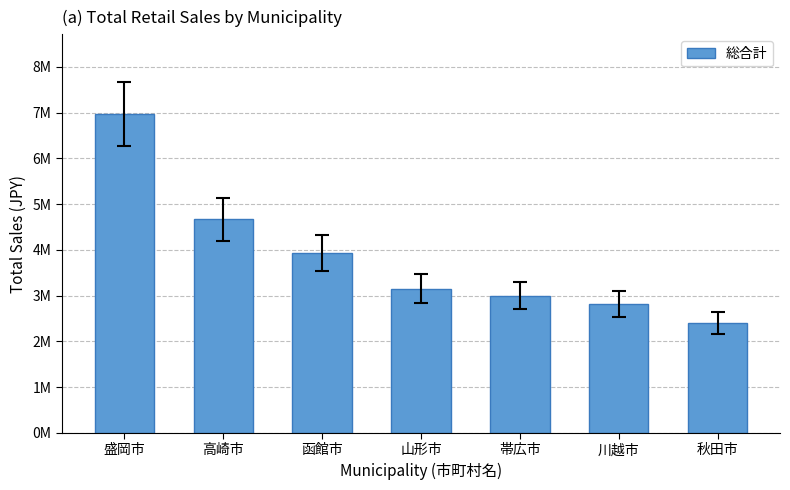

Approximately how many times larger is the value at 山形市 compared to 帯広市?

1.0